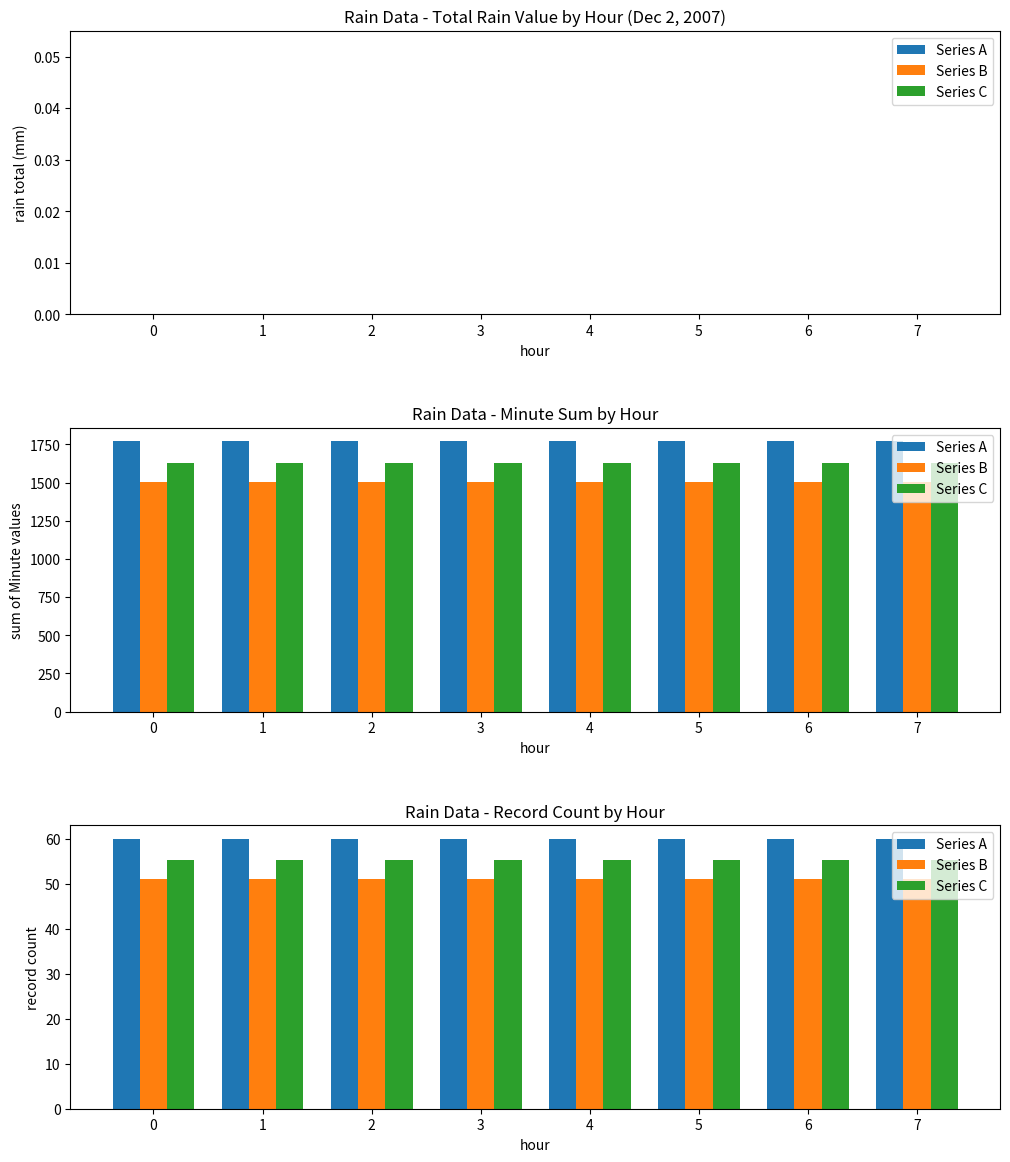

True or false: Series C has a value of 55.2 at 1.

True